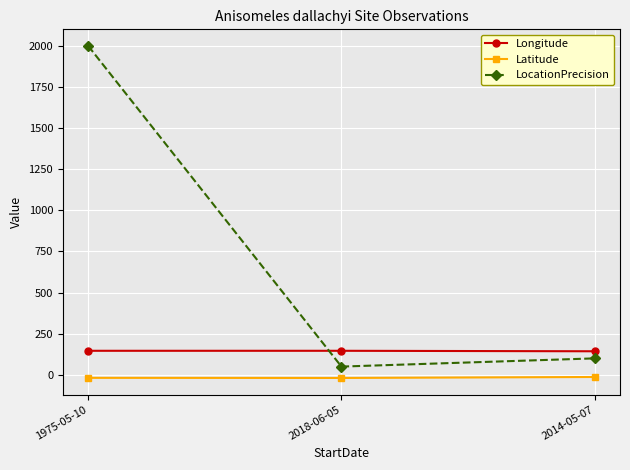

Is this an area chart (filled region under the line)?

No